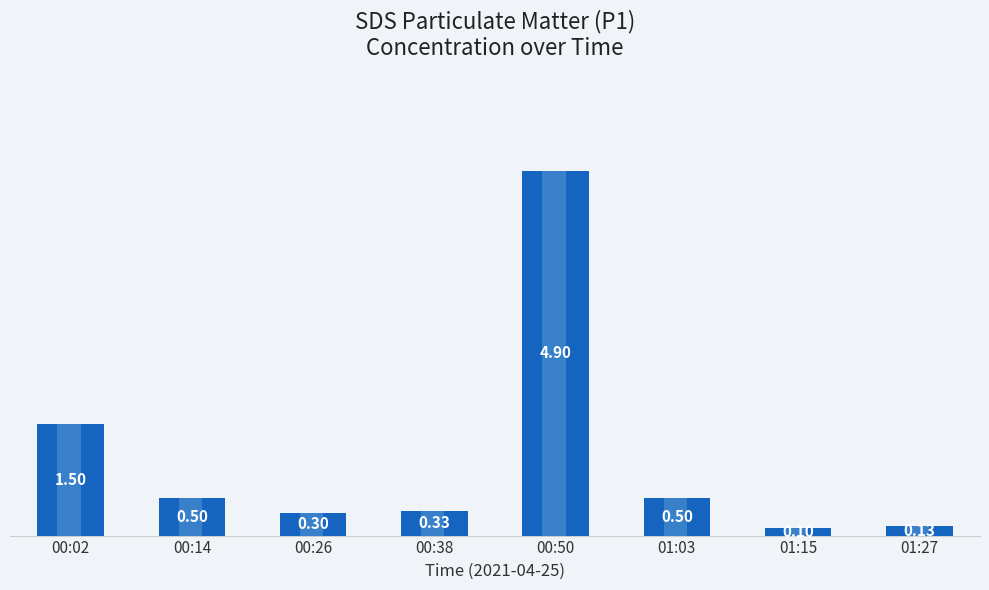

Between 01:03 and 00:38, which is larger?

01:03